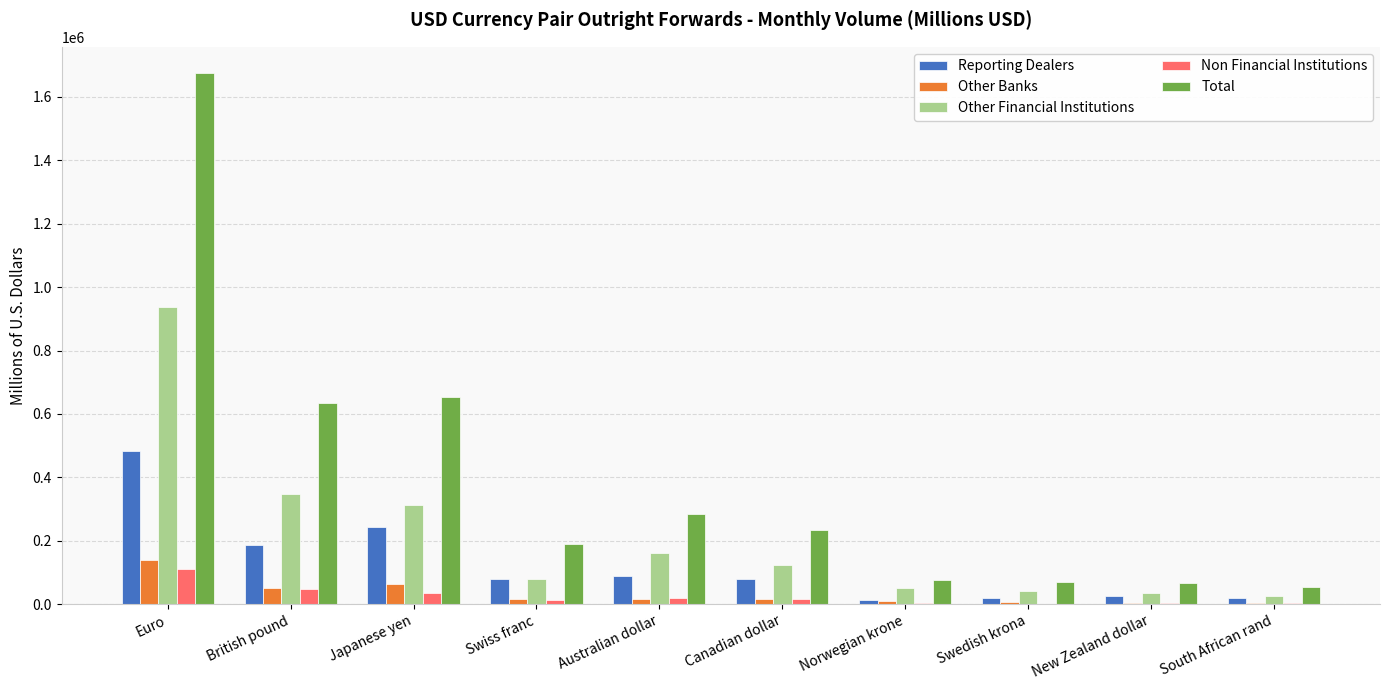

At which category is the sum across all series the highest?

Euro